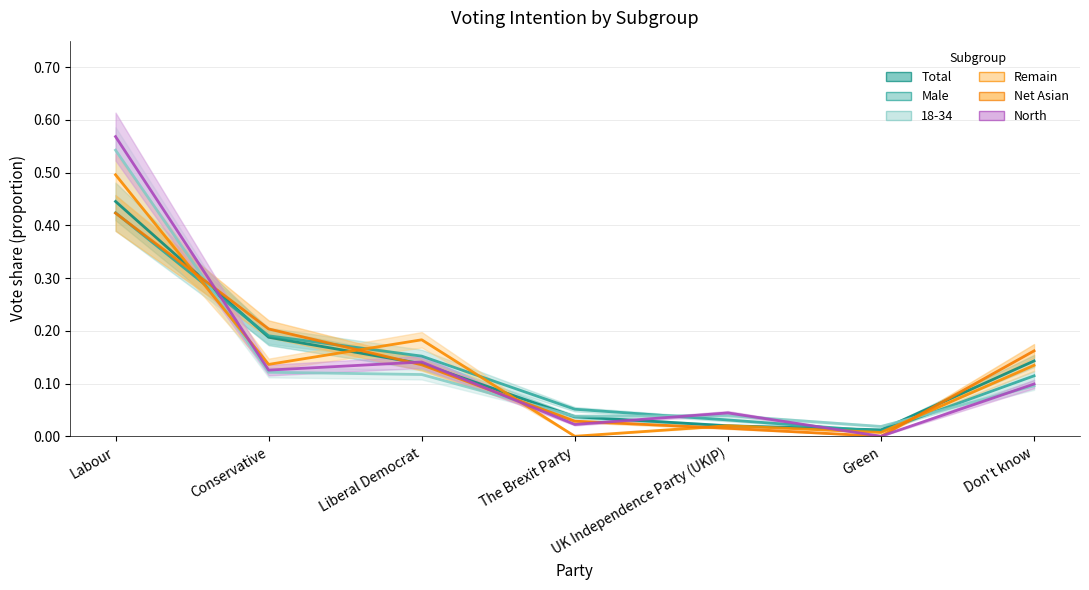

Where is Remain nearest to the value 0?

The Brexit Party